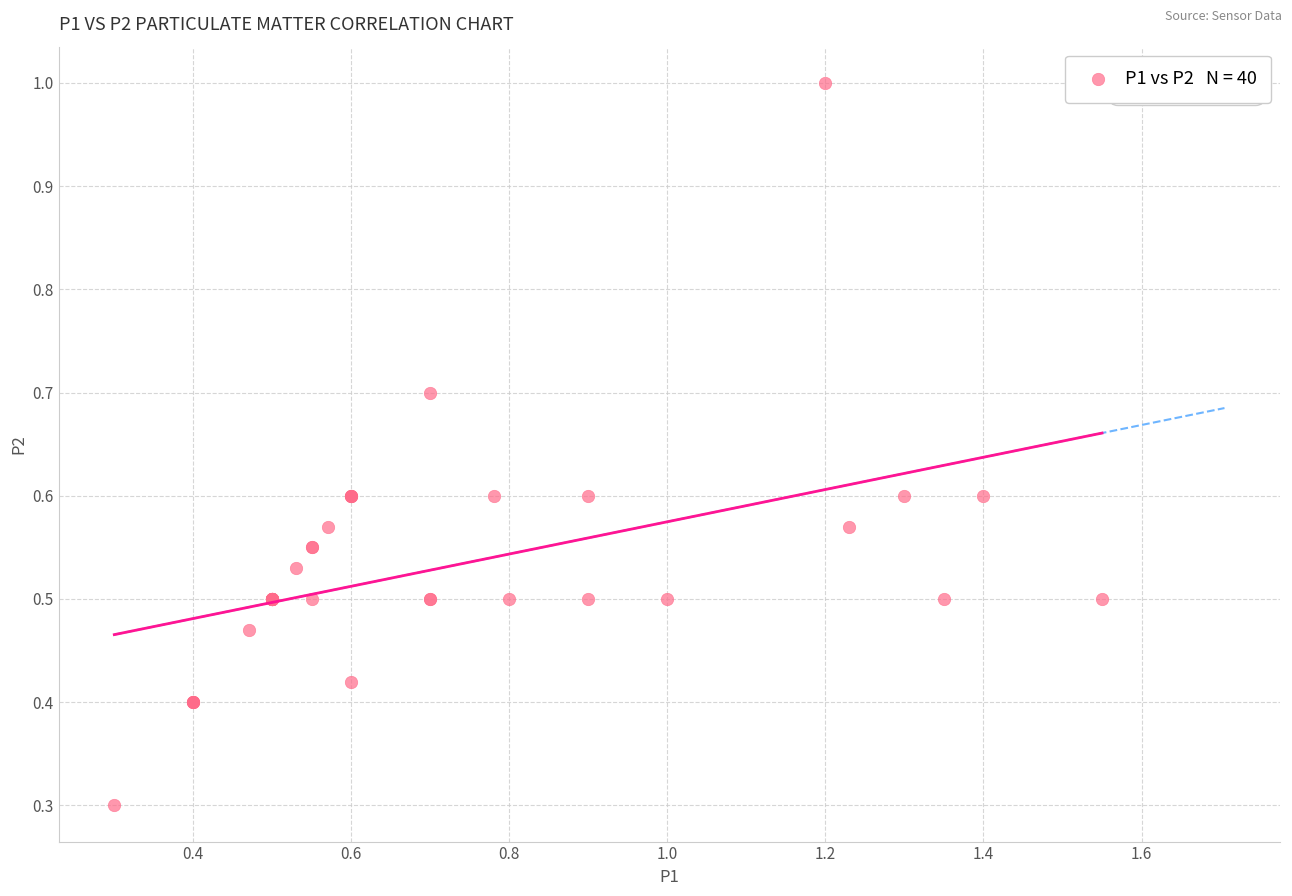

What Y value in the scatter plot is closest to 0?

0.3